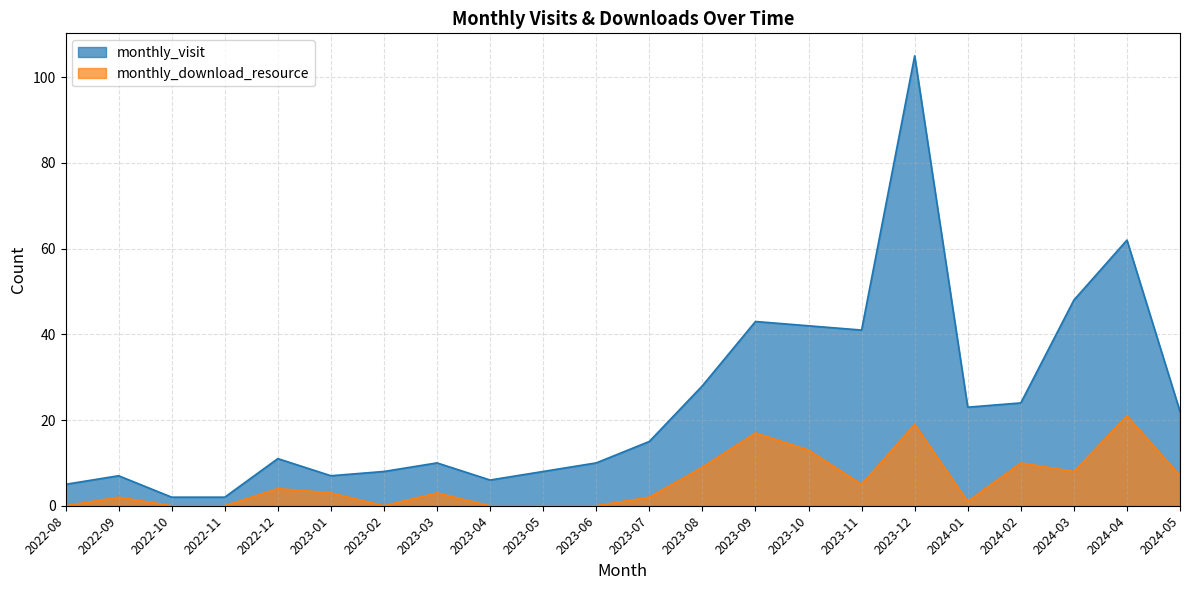

True or false: monthly_download_resource and monthly_visit cross at least once.

False